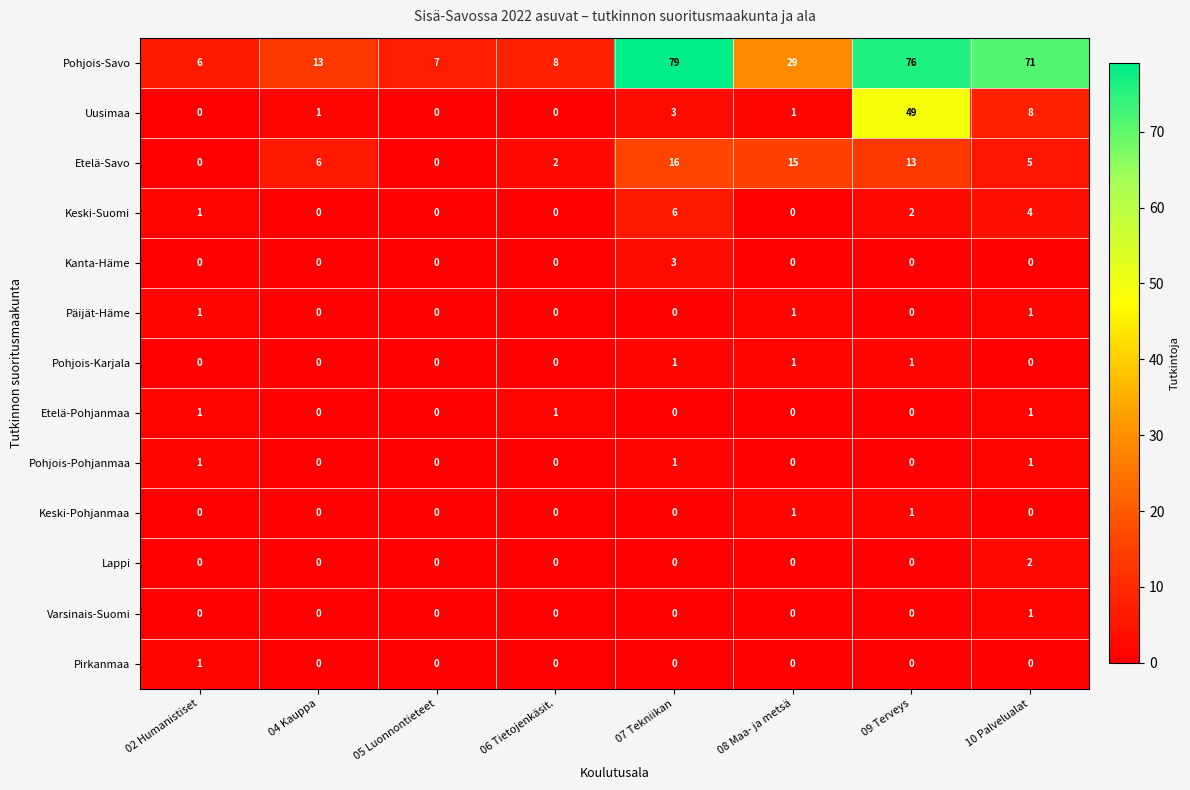

Count the number of categories in the chart.

8